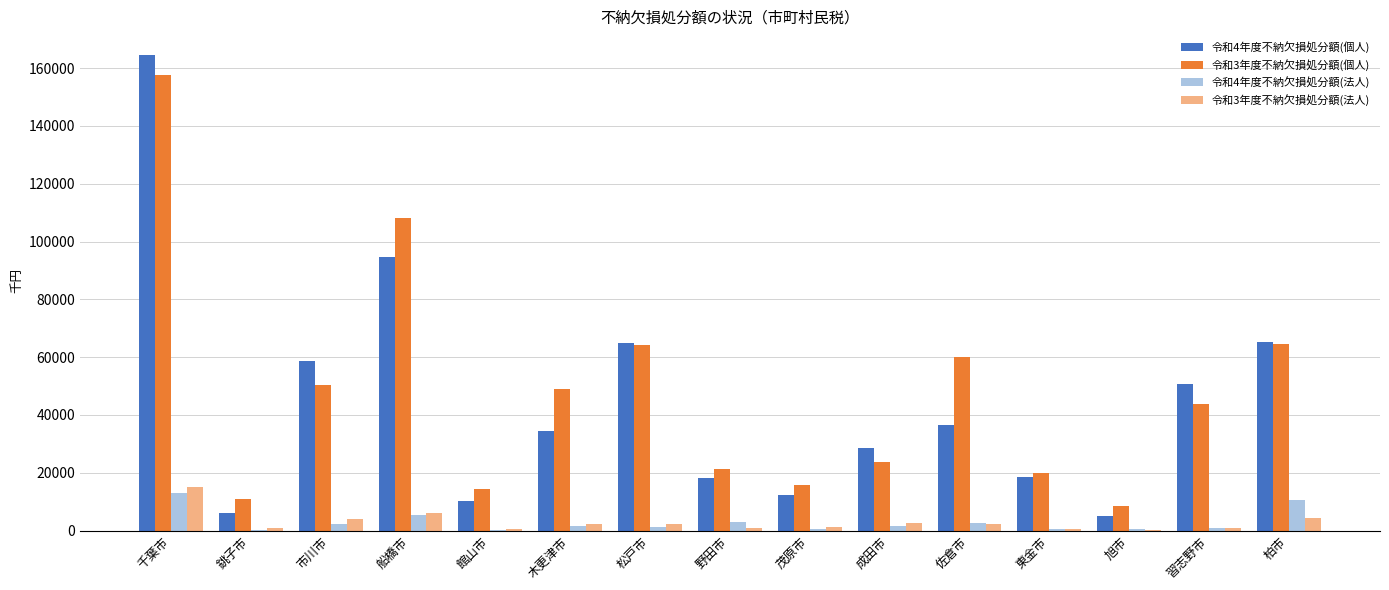

What is the greatest value displayed?

164525